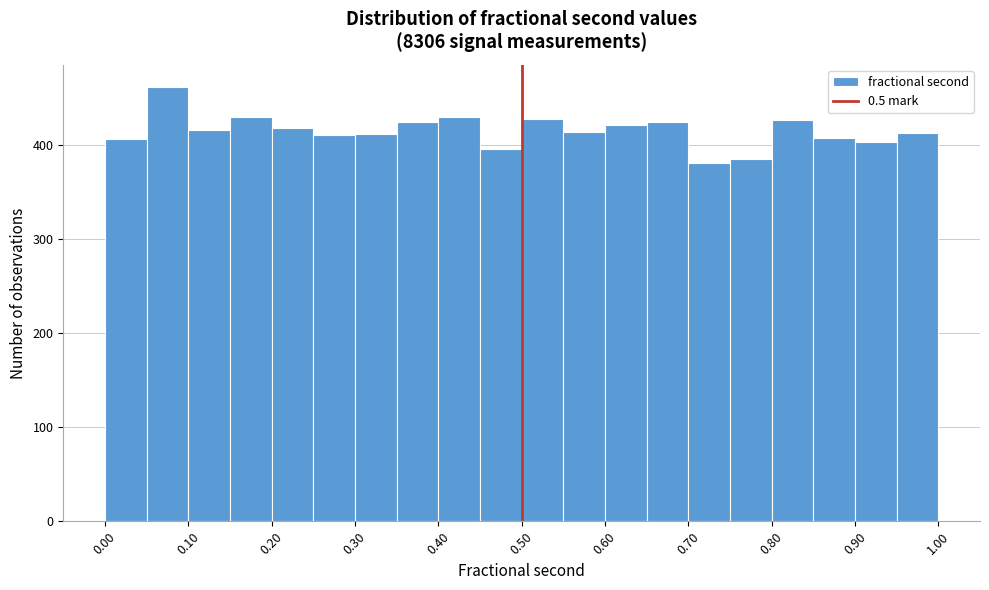

Over which range of the x-axis is the bar tallest?

0.05 to 0.10